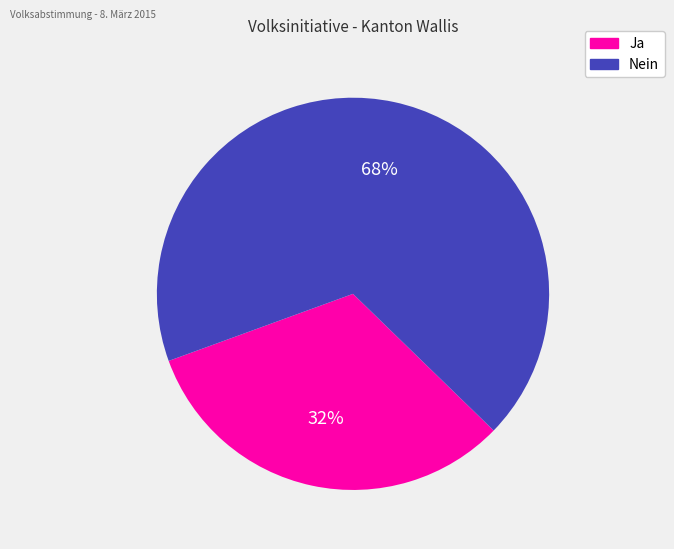

To the nearest percent, what portion does Ja represent?

32%